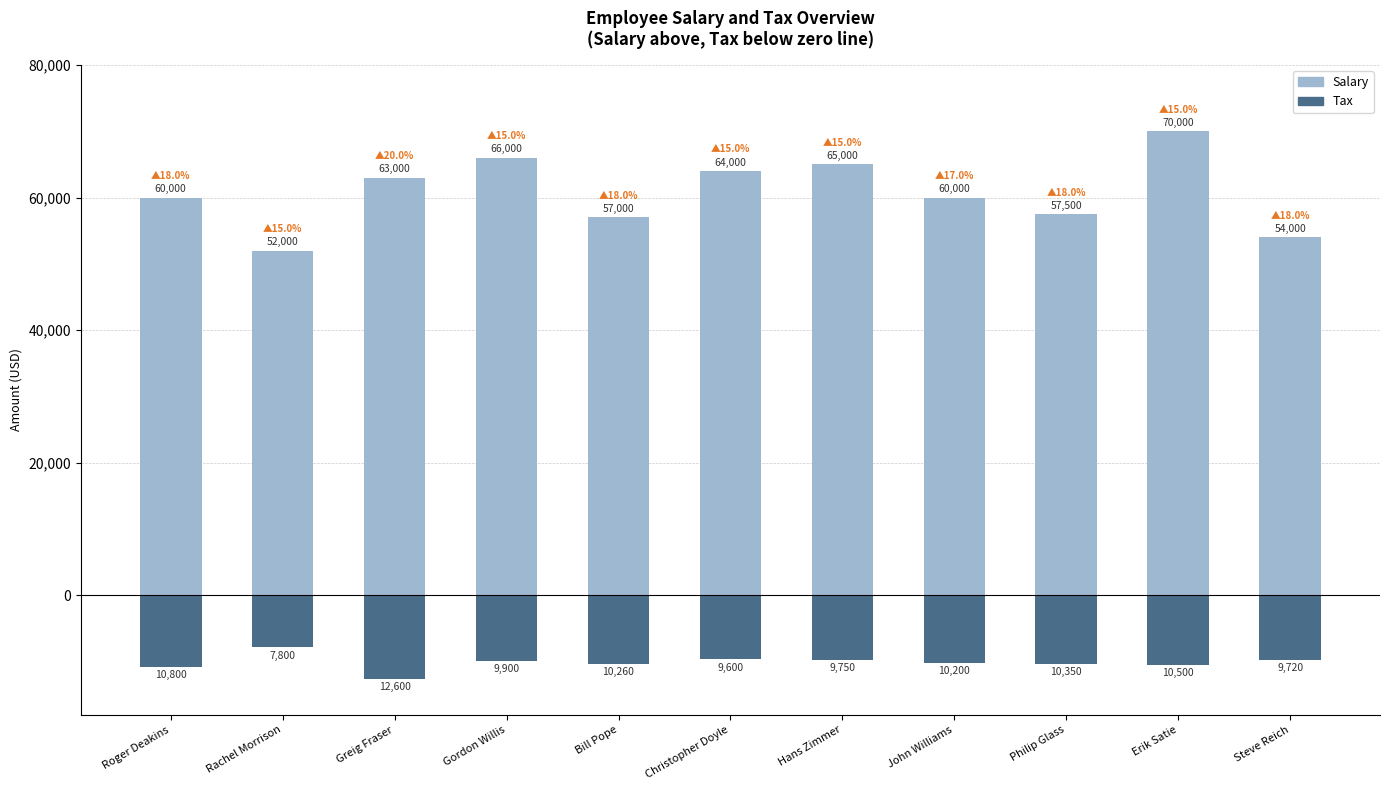

Between Greig Fraser and Gordon Willis, which series saw the biggest shift?

Salary